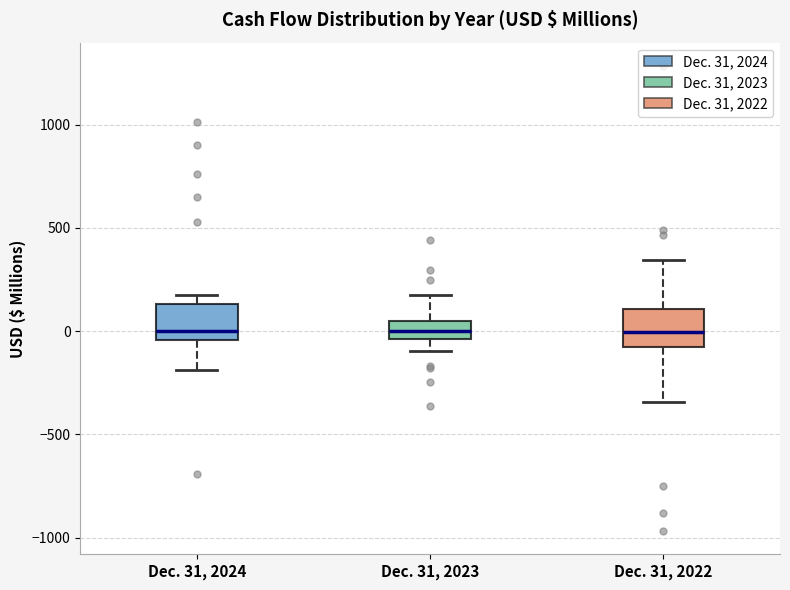

Reading left to right, transcribe this box plot: for each box, give where its median line is, the range the box spans, and where its two whiskers end, as read against the y-axis. The values are not printed on the chart, so give them approximately, as read against the axis.

Dec. 31, 2024: median 0, box -50 to 150, whiskers -200 to 200
Dec. 31, 2023: median 0, box -50 to 50, whiskers -100 to 200
Dec. 31, 2022: median 0, box -50 to 100, whiskers -350 to 350